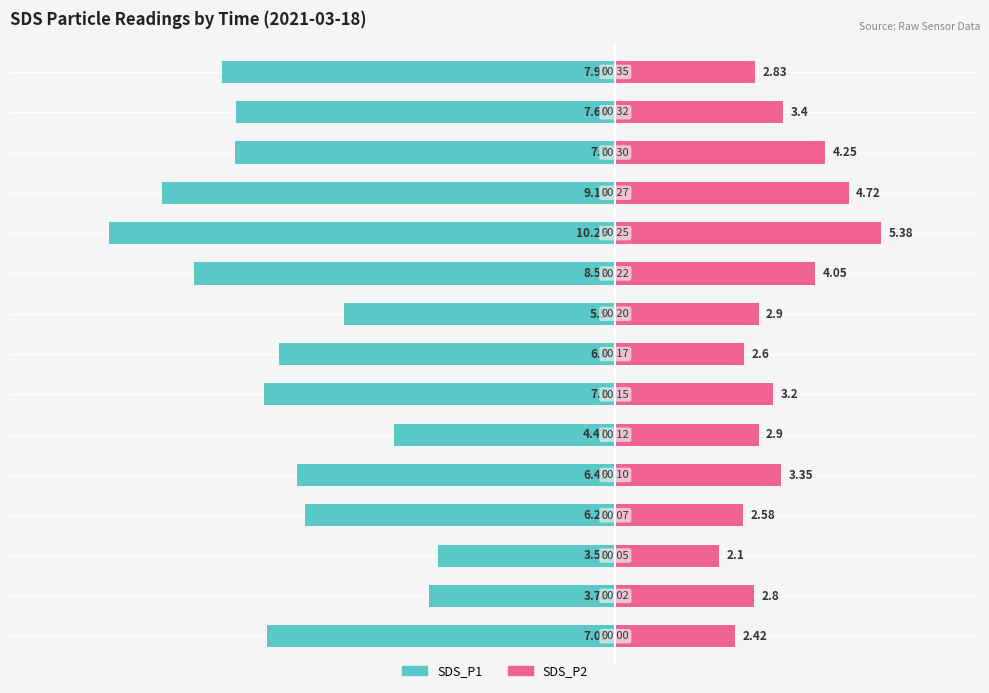

What is the value of the SDS_P1 bar at the 1st from the left?

-7.0